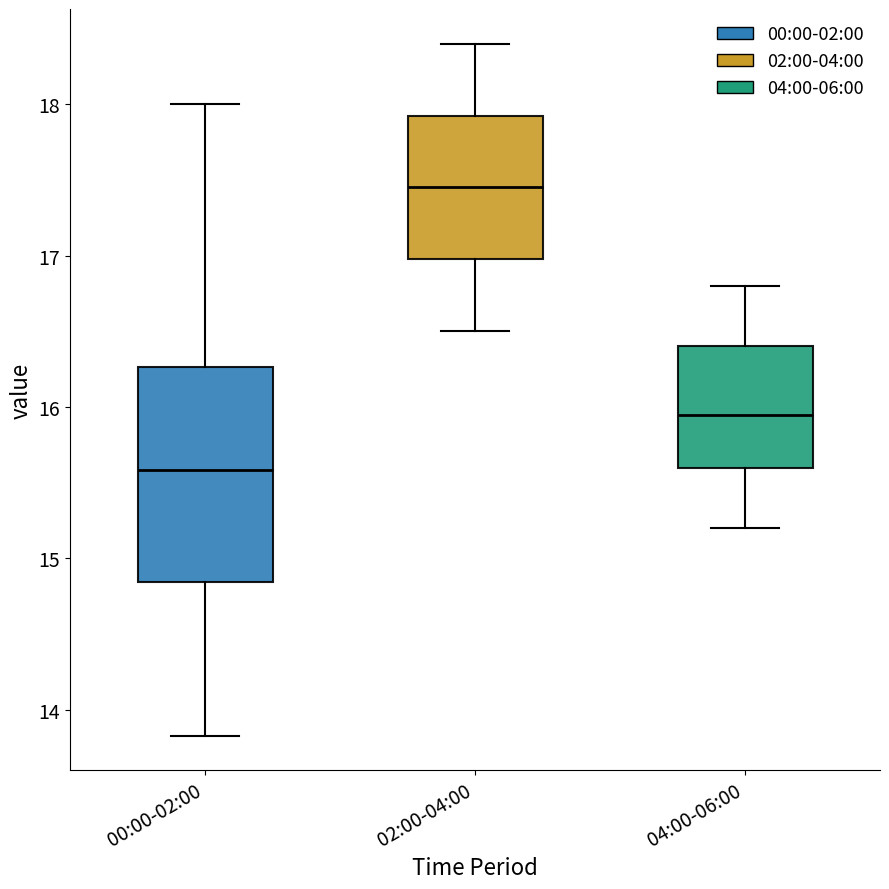

Where does the median line of the box for 04:00-06:00 sit on the y-axis? The values are not printed on the chart, so give them approximately, as read against the axis.

16.0